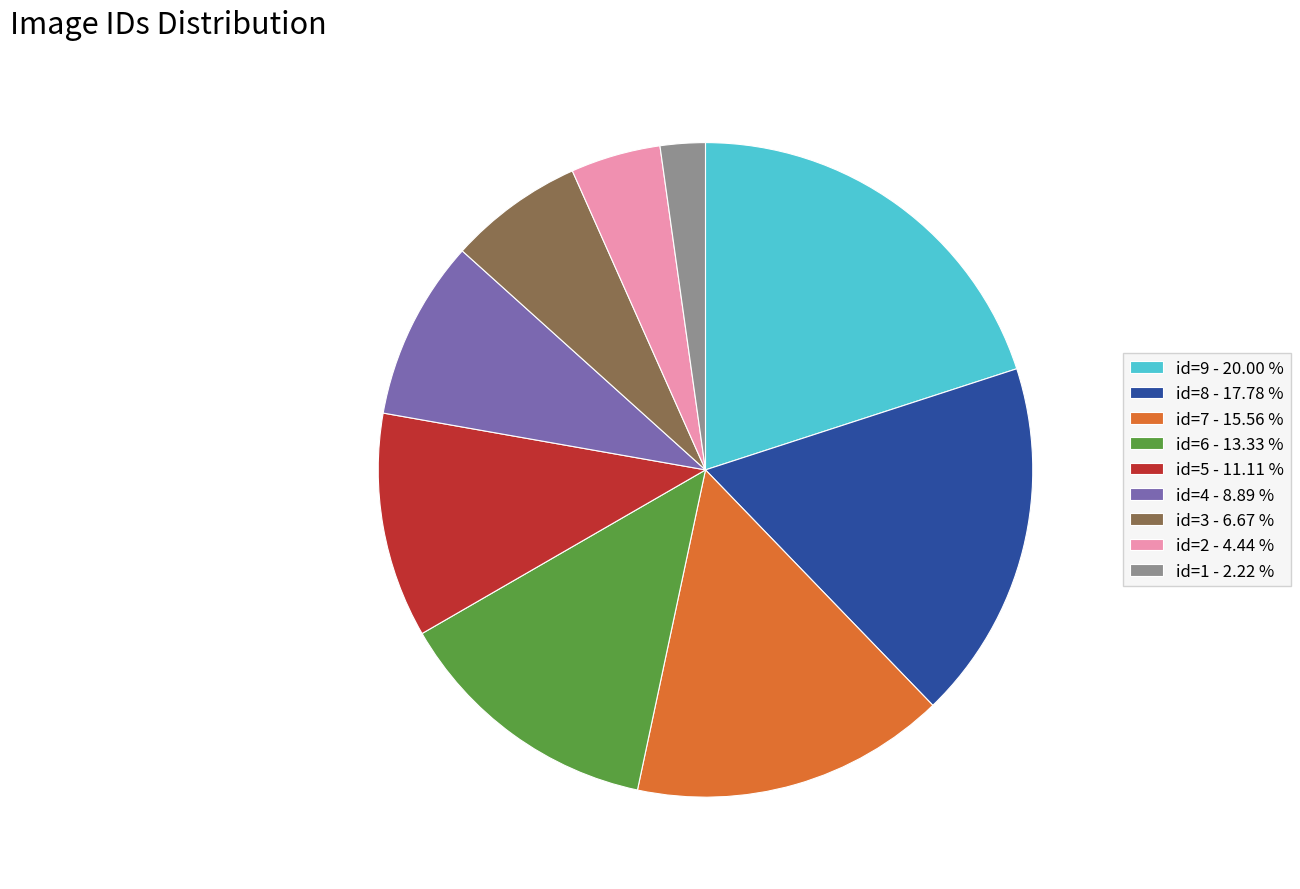

Combined, do id=5 - 11.11 % and id=3 - 6.67 % account for over 50%?

No